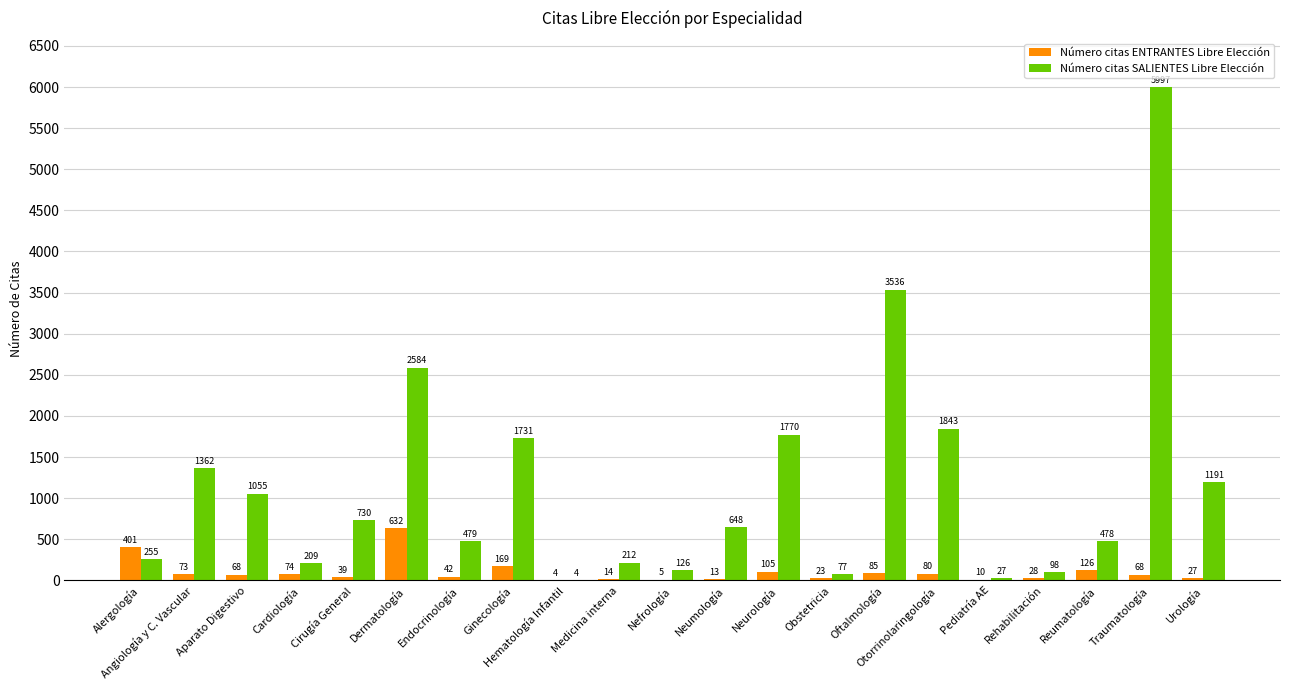

What is the greatest value displayed?

5997